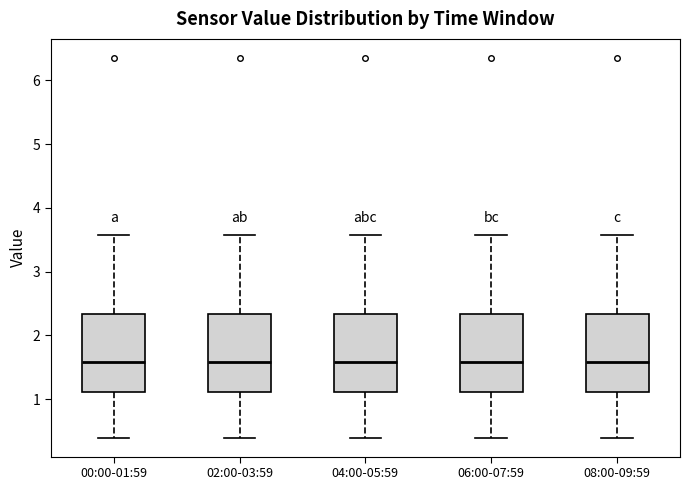

Where does the lower whisker of the box for 08:00-09:59 end on the y-axis? The values are not printed on the chart, so give them approximately, as read against the axis.

0.4